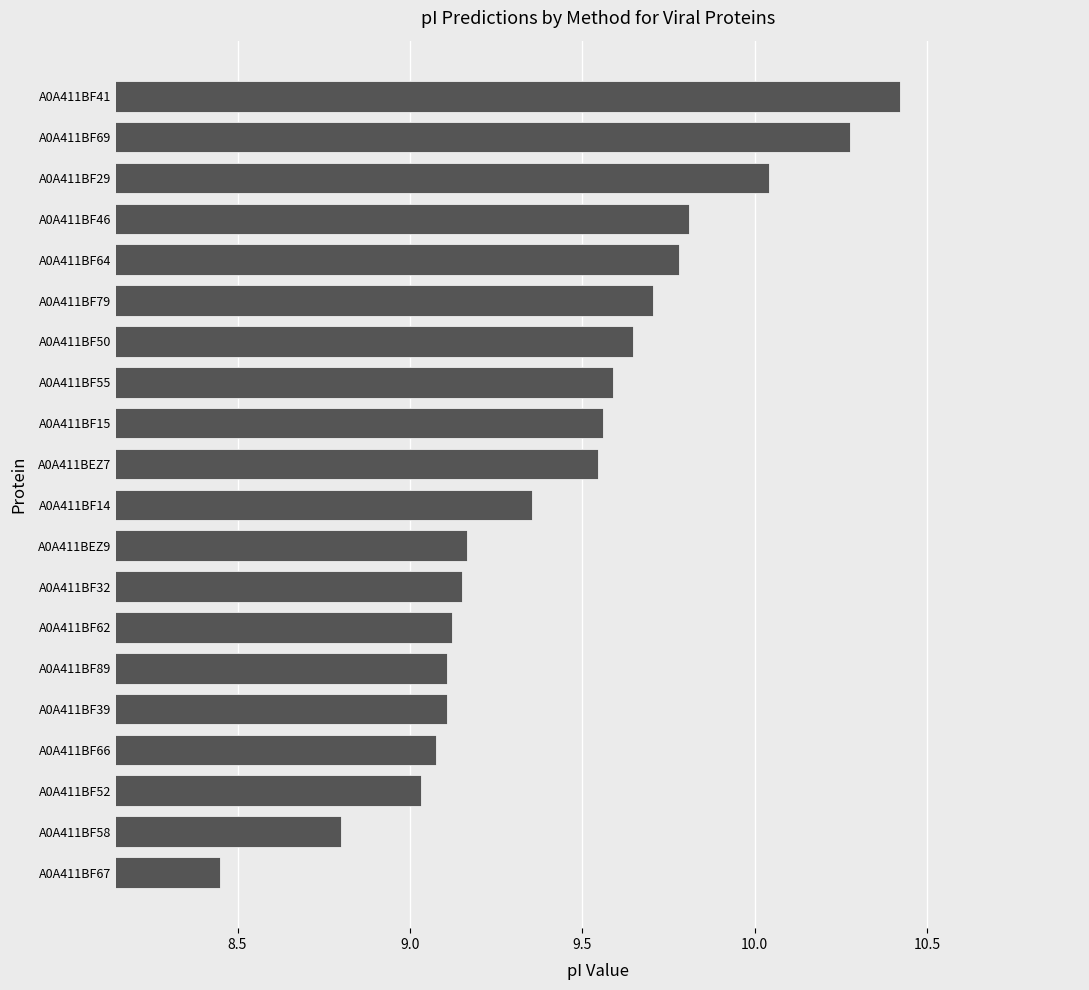

What value does the data have at A0A411BF89?

9.1